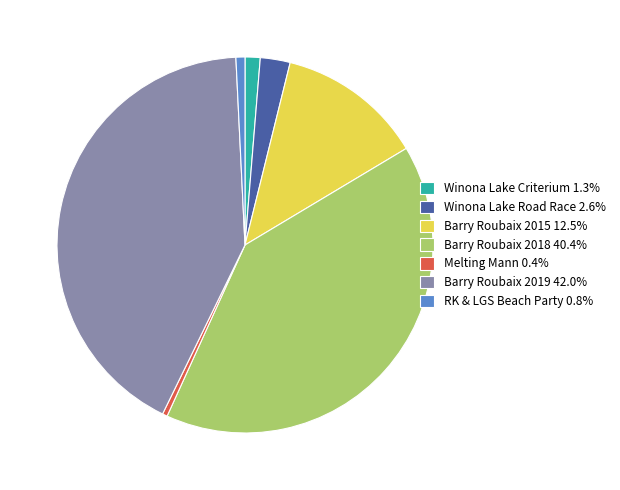

How many slices are in this pie chart?

7